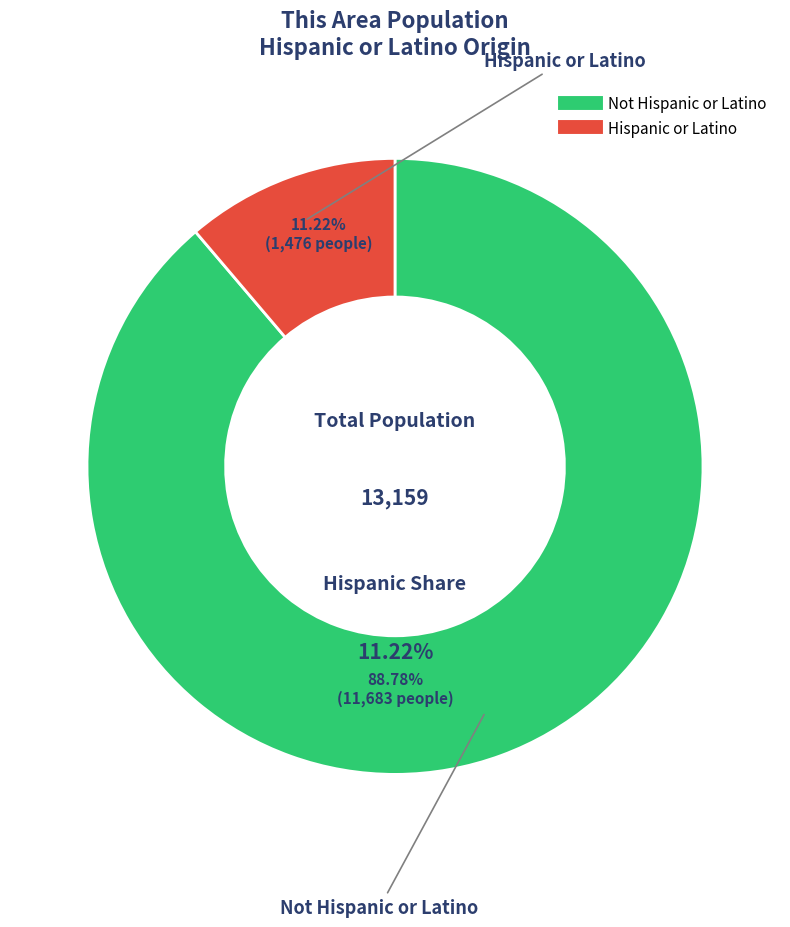

To the nearest percent, what percentage of the pie is Not Hispanic or Latino?

89%